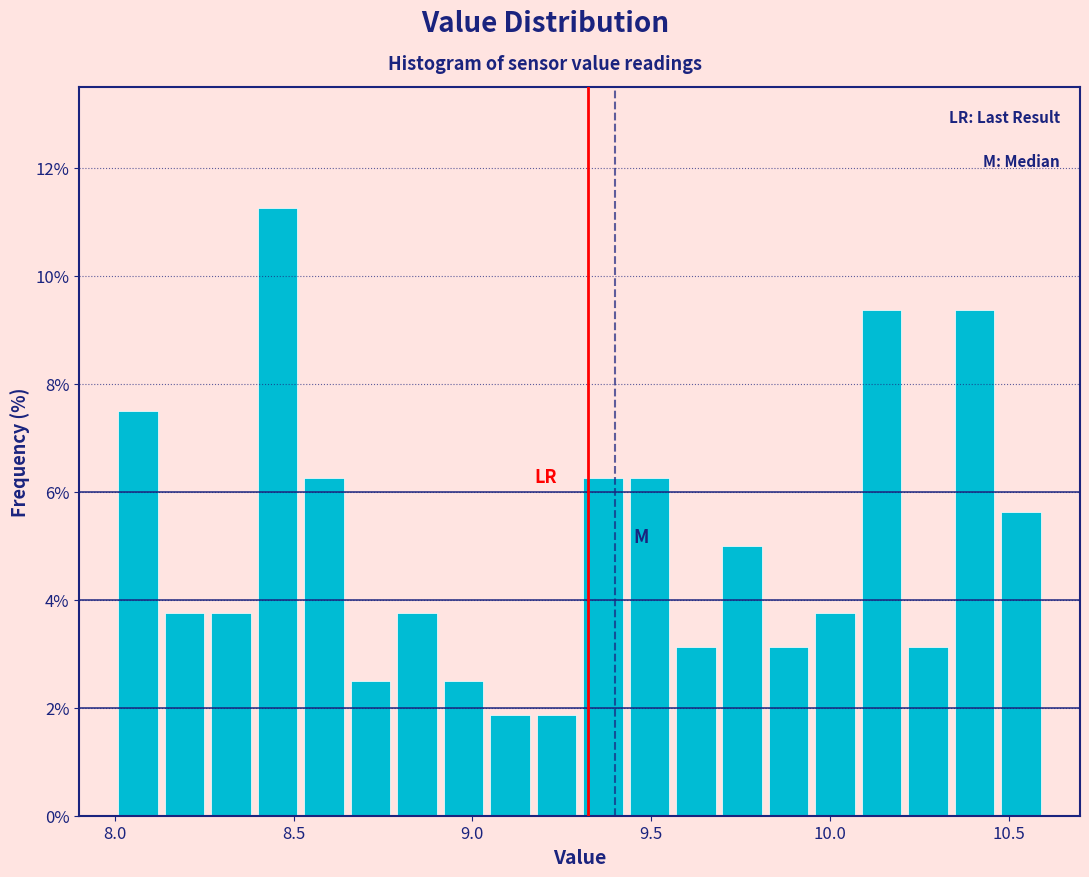

Read against the x-axis, roughly where is the centre of the tallest bar?

8.45